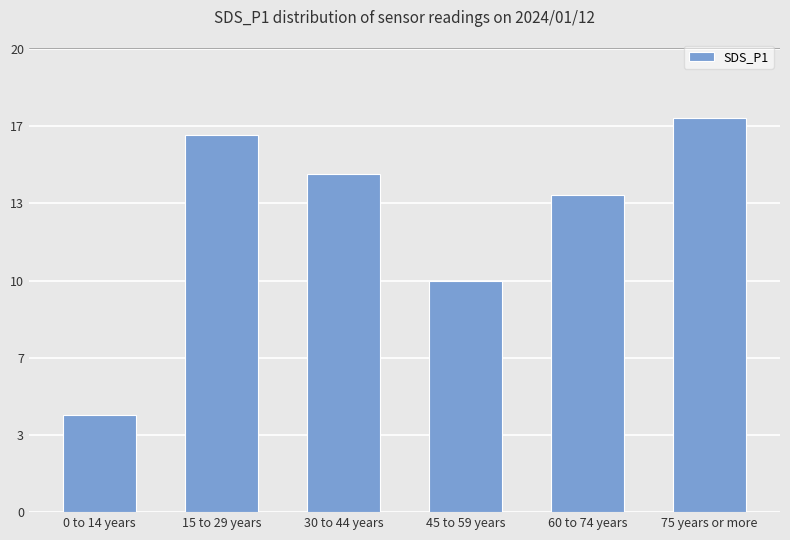

Rank the categories by value from lowest to highest.

0 to 14 years, 45 to 59 years, 60 to 74 years, 30 to 44 years, 15 to 29 years, 75 years or more